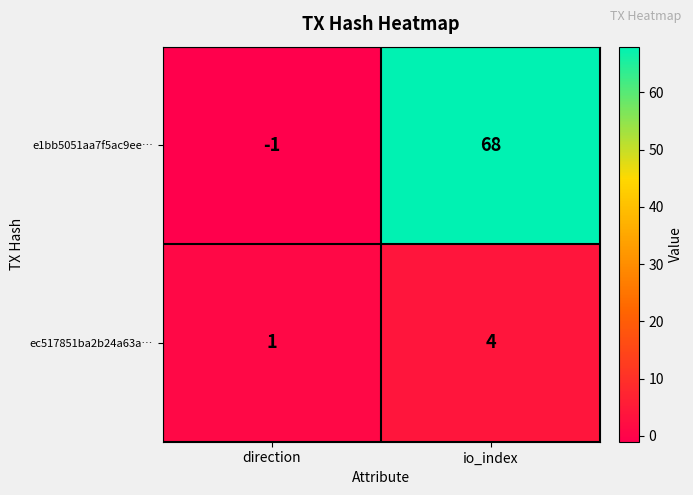

Where is e1bb5051aa7f5ac9ee… nearest to the value 33?

direction